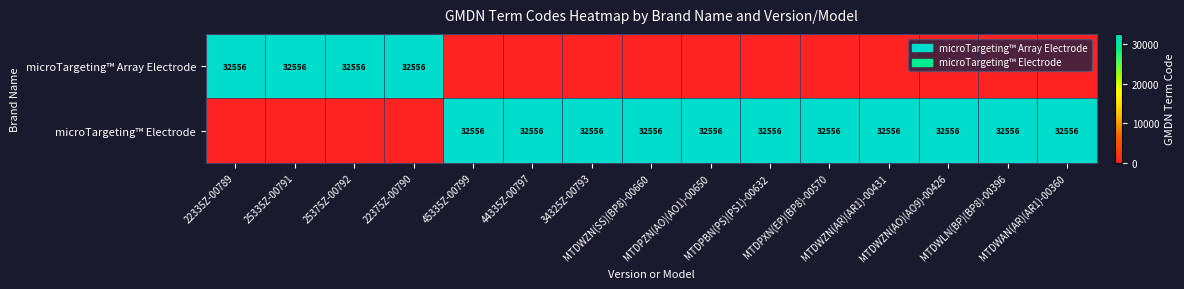

True or false: microTargeting™ Array Electrode has a value of 19431 at 25375Z-00792.

False